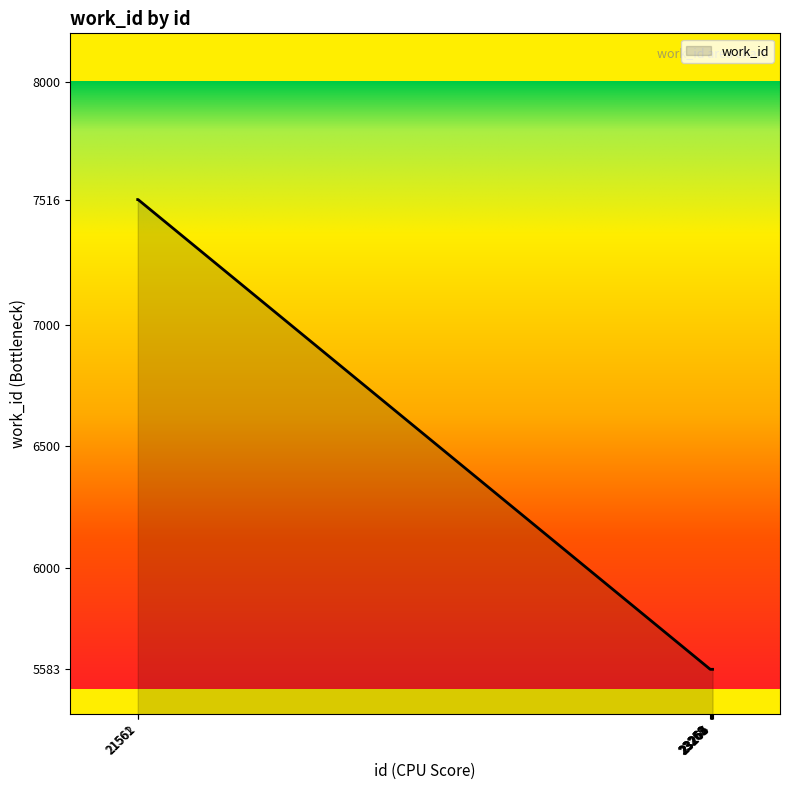

What is the greatest value displayed?

7516